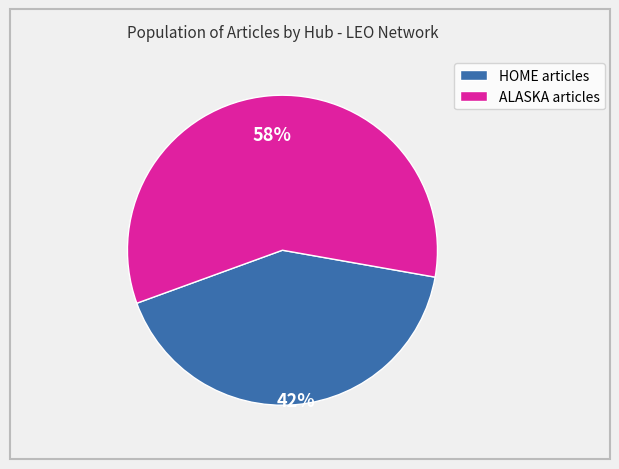

To the nearest percent, what is the average slice percentage?

50%